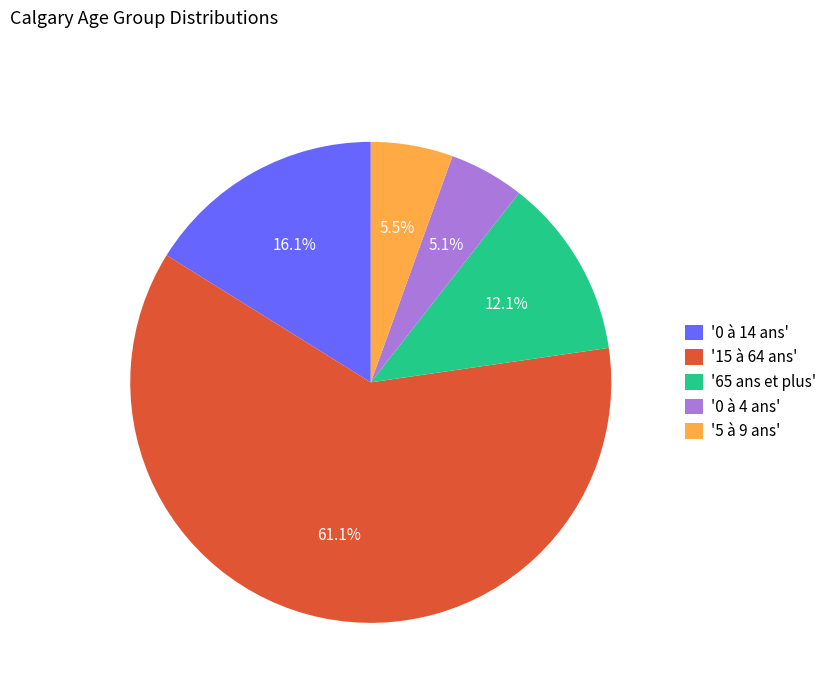

Which slice is the largest?

'15 à 64 ans'